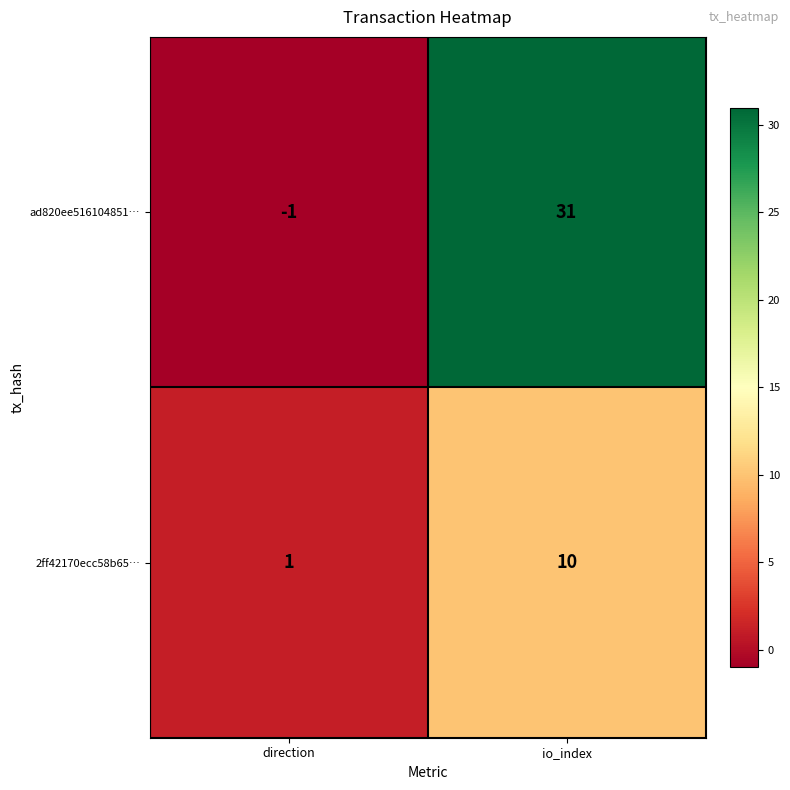

What is the smallest value displayed?

-1